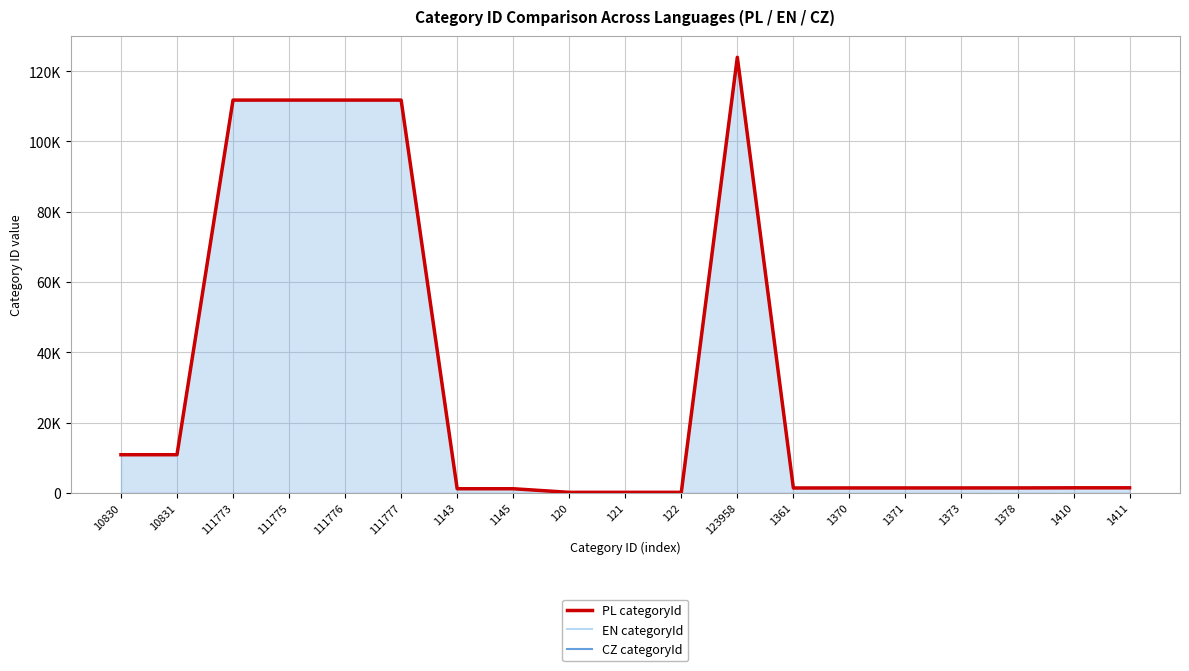

The value of EN categoryId at 123958 is 123958. True or false?

True